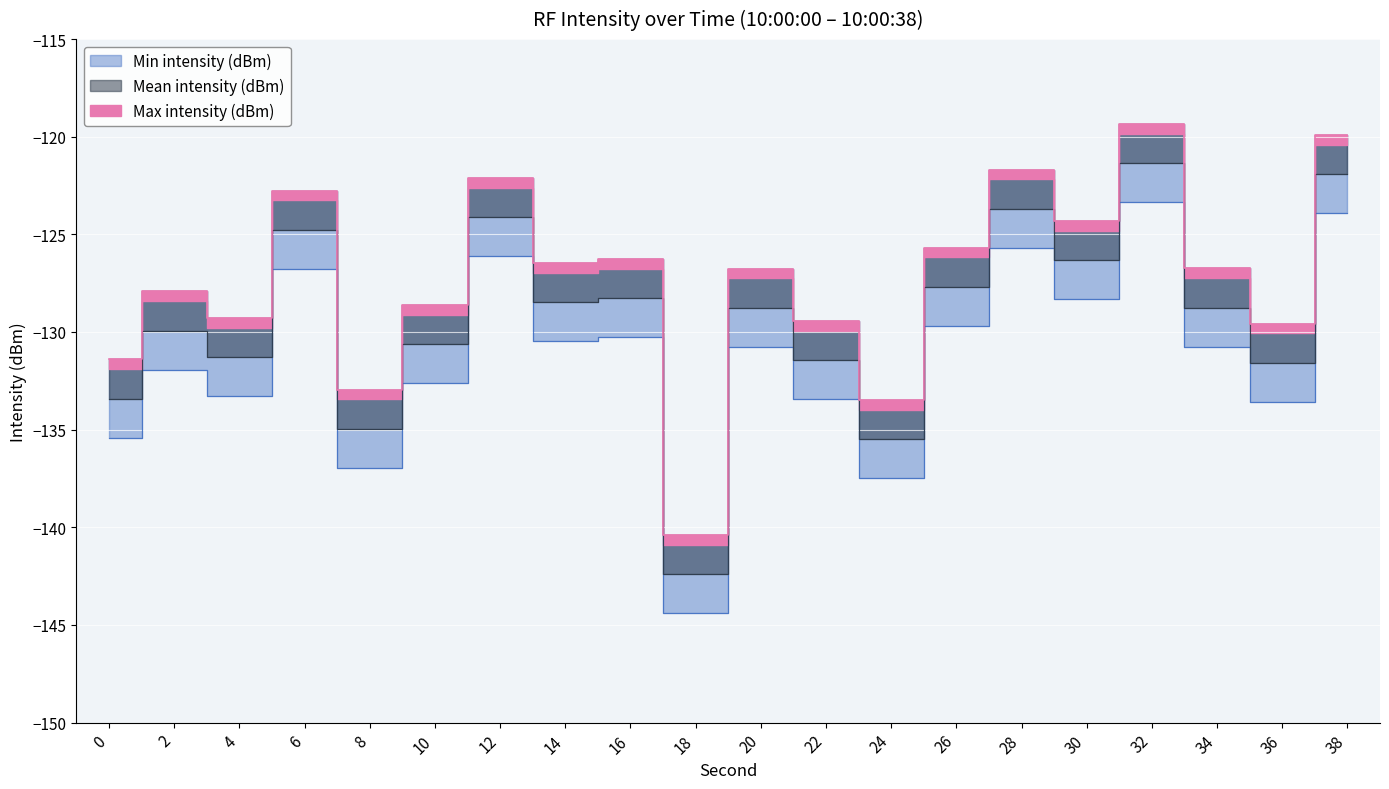

At which category is the sum across all series the highest?

32